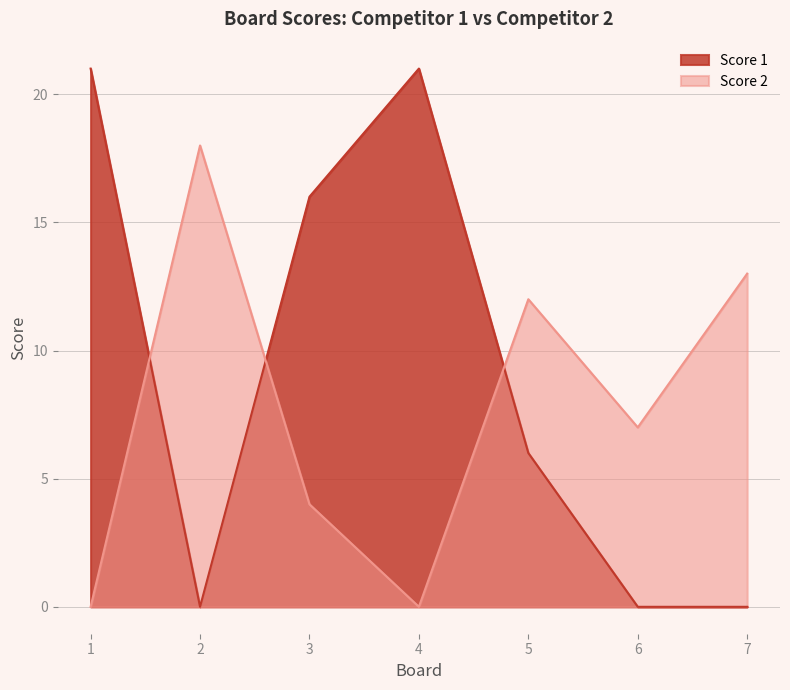

Between 7 and 2, which is larger?

7